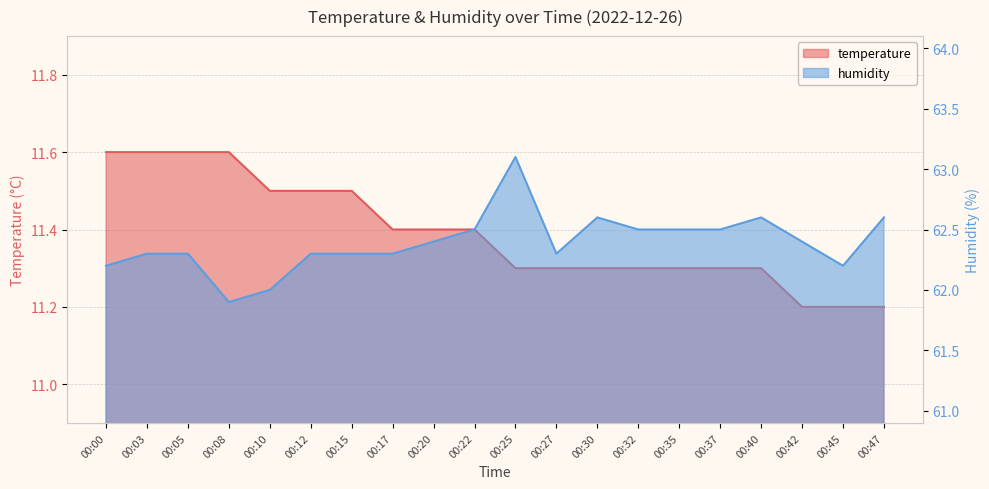

List the labels in order of temperature value, largest first.

00:00, 00:03, 00:05, 00:08, 00:10, 00:12, 00:15, 00:17, 00:20, 00:22, 00:25, 00:27, 00:30, 00:32, 00:35, 00:37, 00:40, 00:42, 00:45, 00:47